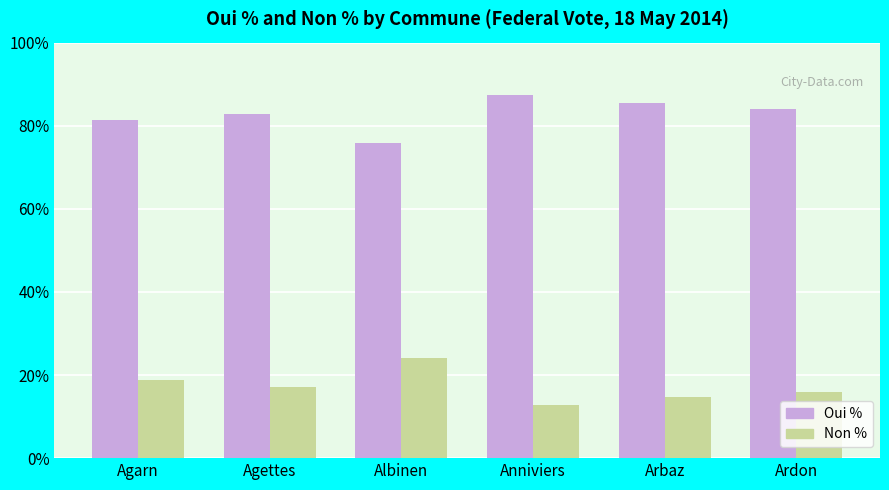

What is the approximate value of Non % at Agarn?

18.7